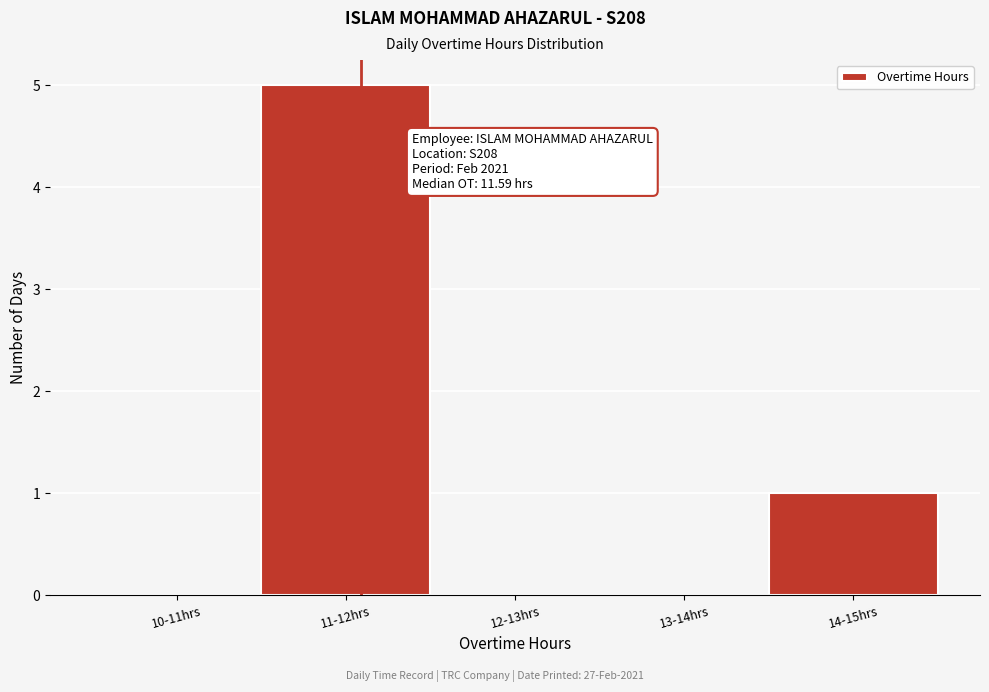

Reading left to right, list all the values displayed in this chart.

10-11hrs=0	11-12hrs=5	12-13hrs=0	13-14hrs=0	14-15hrs=1